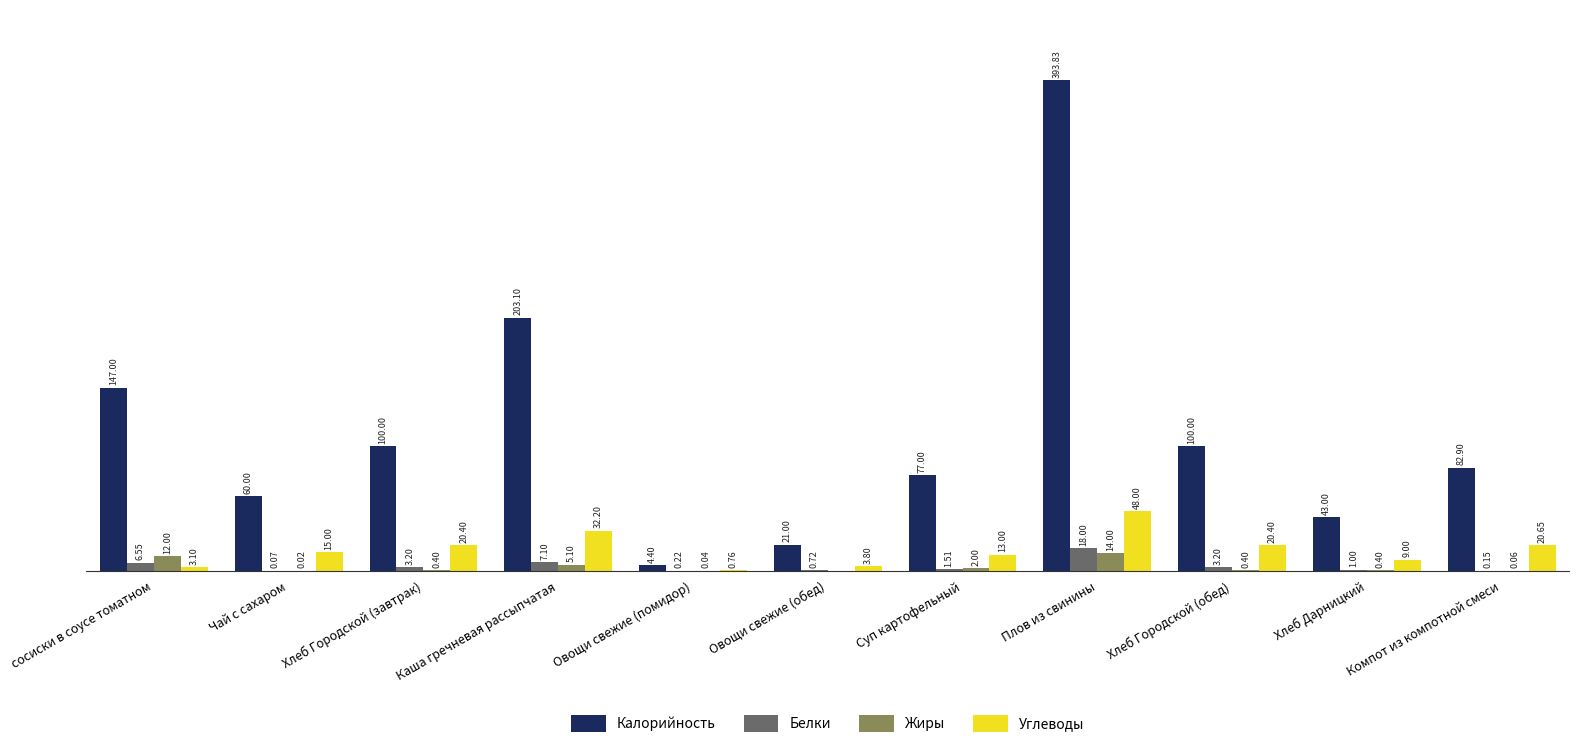

Which series has the largest total across all categories?

Калорийность